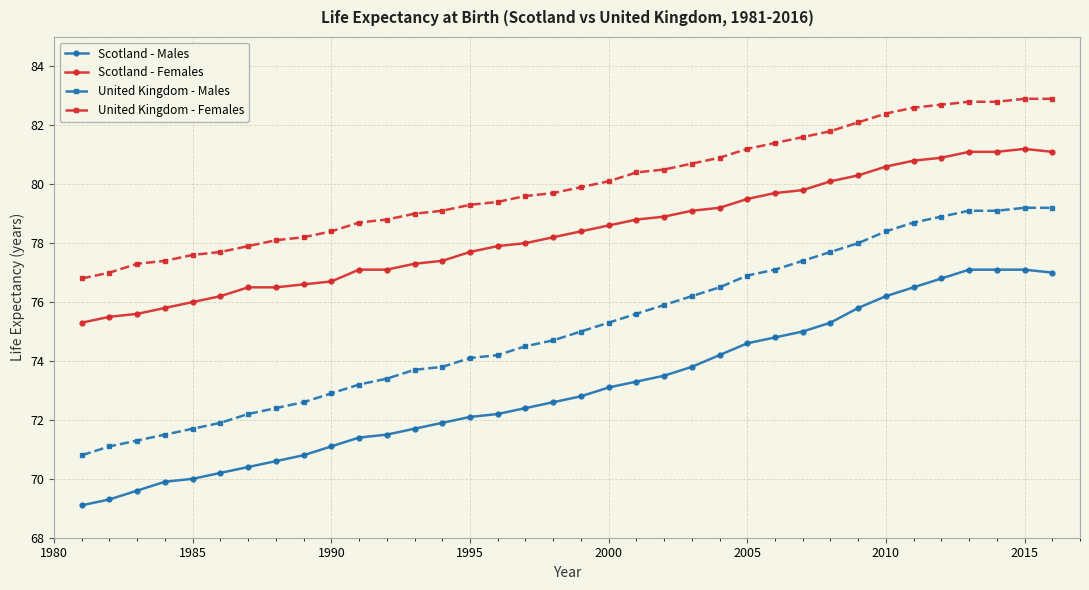

List the series in order of their peak value, highest first.

United Kingdom - Females, Scotland - Females, United Kingdom - Males, Scotland - Males